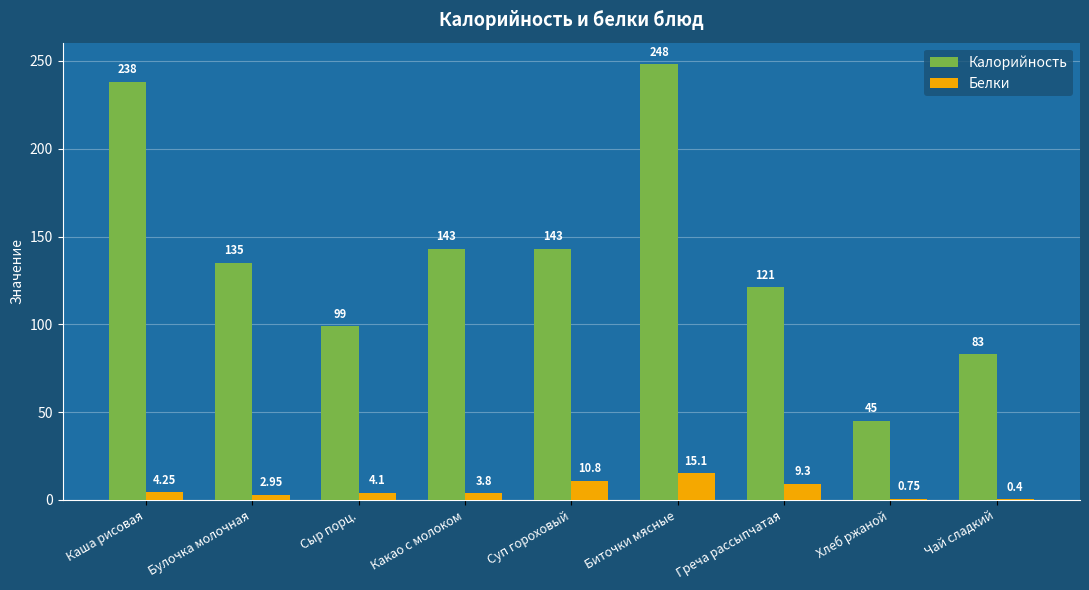

At which label does Белки first exceed 4?

Каша рисовая